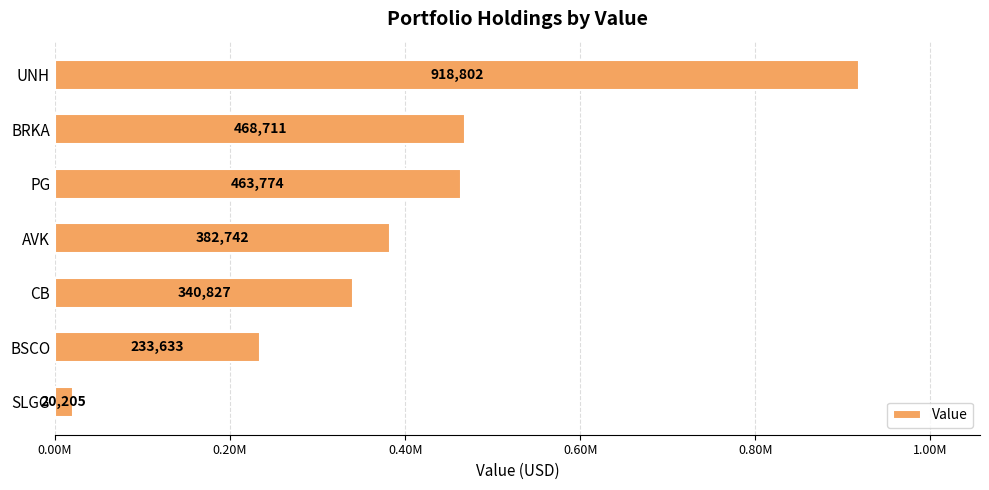

Are the bars horizontal?

Yes